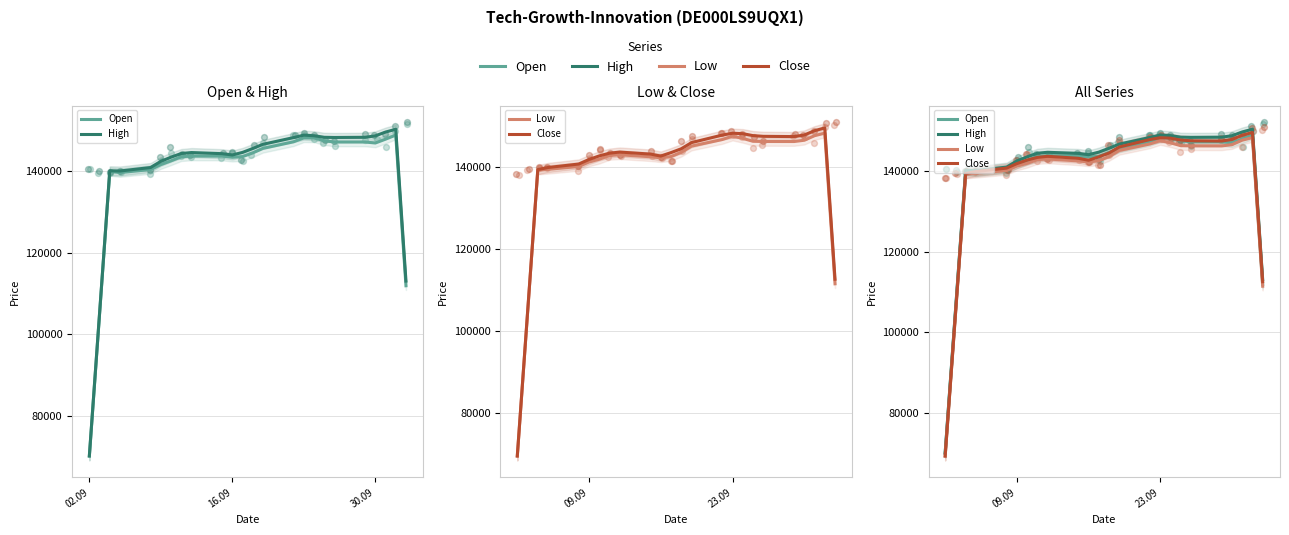

At which category is the sum across all series the highest?

22